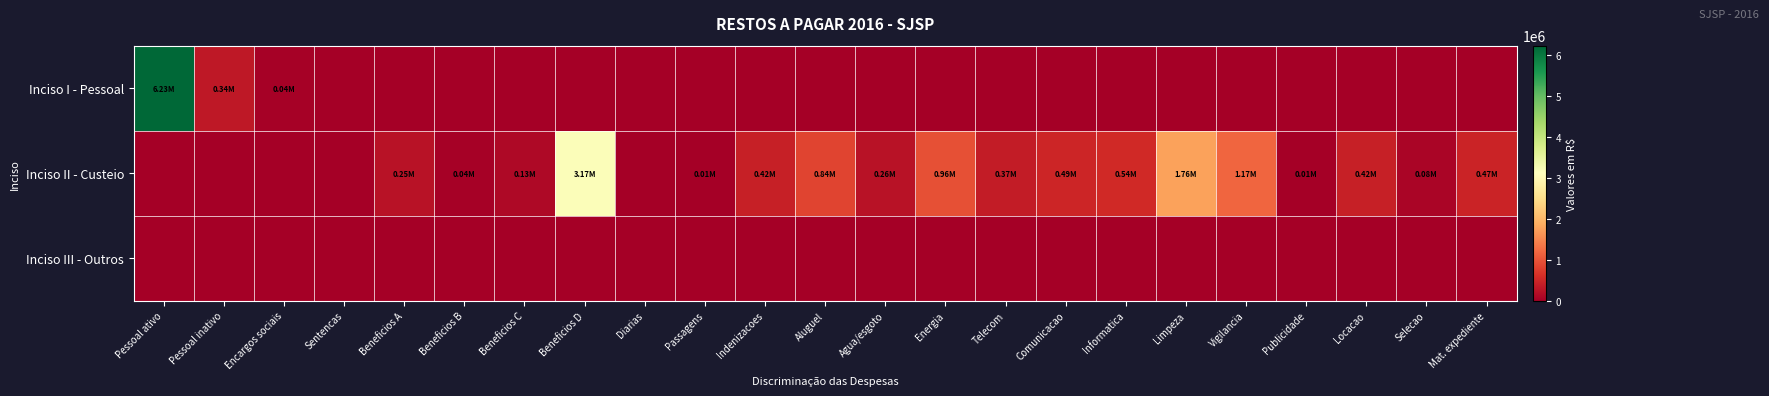

At how many categories does at least one series exceed 6145744?

1